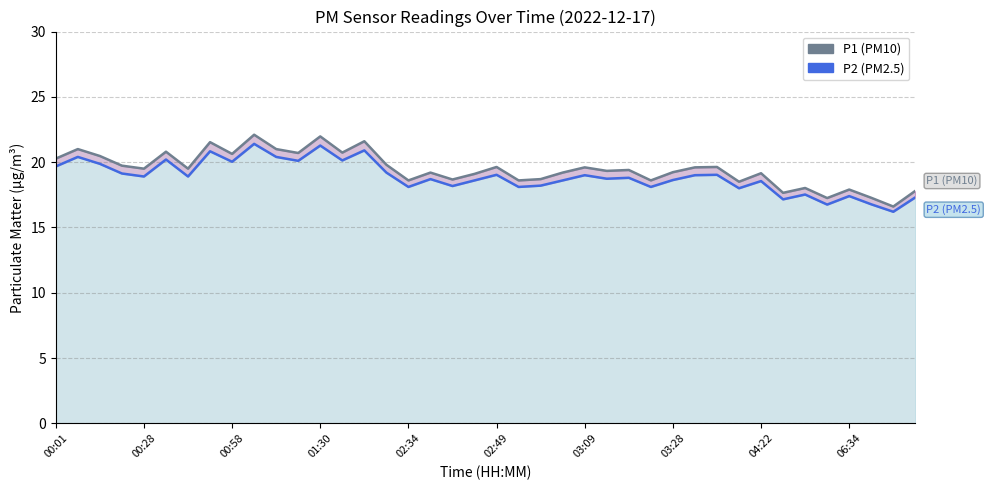

Is it true that P2 equals 9.3 at 39?

False